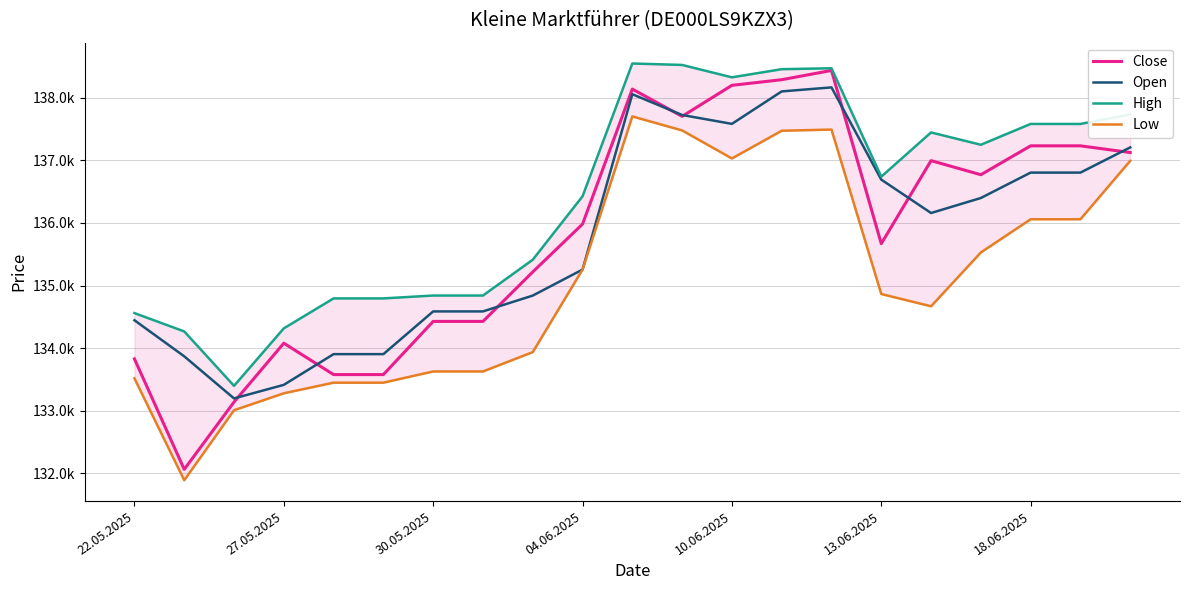

Which series changed the most between 22.05.2025 and 04.06.2025?

Close